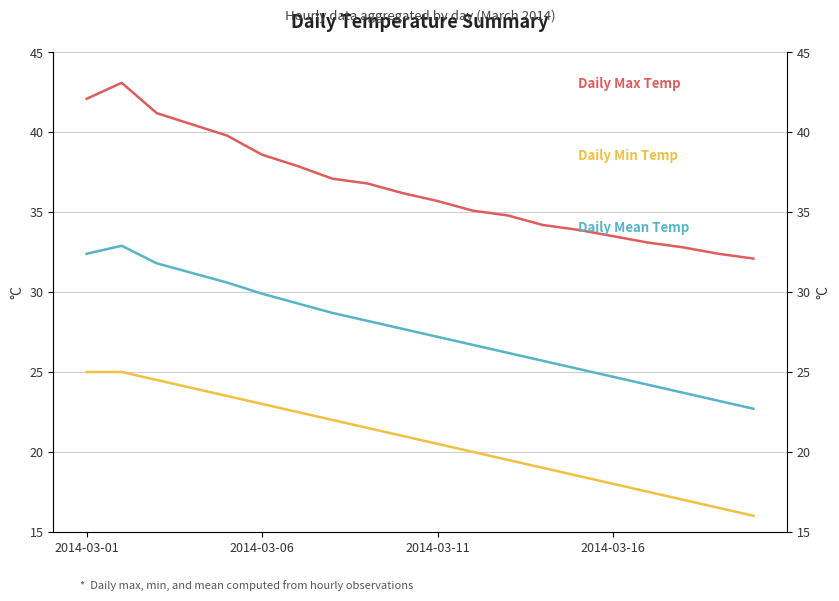

True or false: Daily Max Temp and Daily Min Temp cross at least once.

False